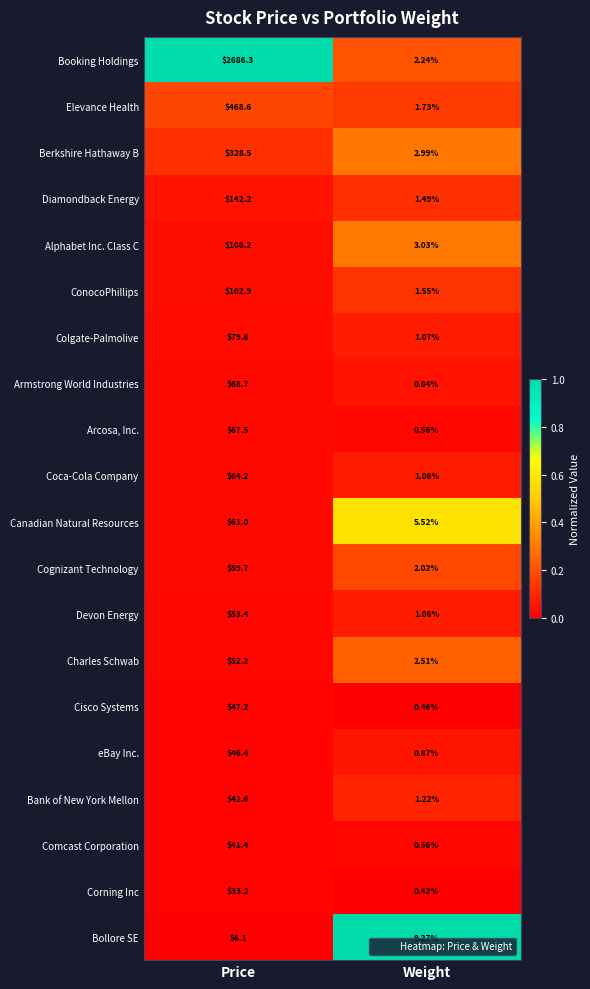

Rank the series at Price from highest to lowest value.

Booking Holdings, Elevance Health, Berkshire Hathaway B, Diamondback Energy, Alphabet Inc. Class C, ConocoPhillips, Colgate-Palmolive, Armstrong World Industries, Arcosa, Inc., Coca-Cola Company, Canadian Natural Resources, Cognizant Technology, Devon Energy, Charles Schwab, Cisco Systems, eBay Inc., Bank of New York Mellon, Comcast Corporation, Corning Inc, Bollore SE